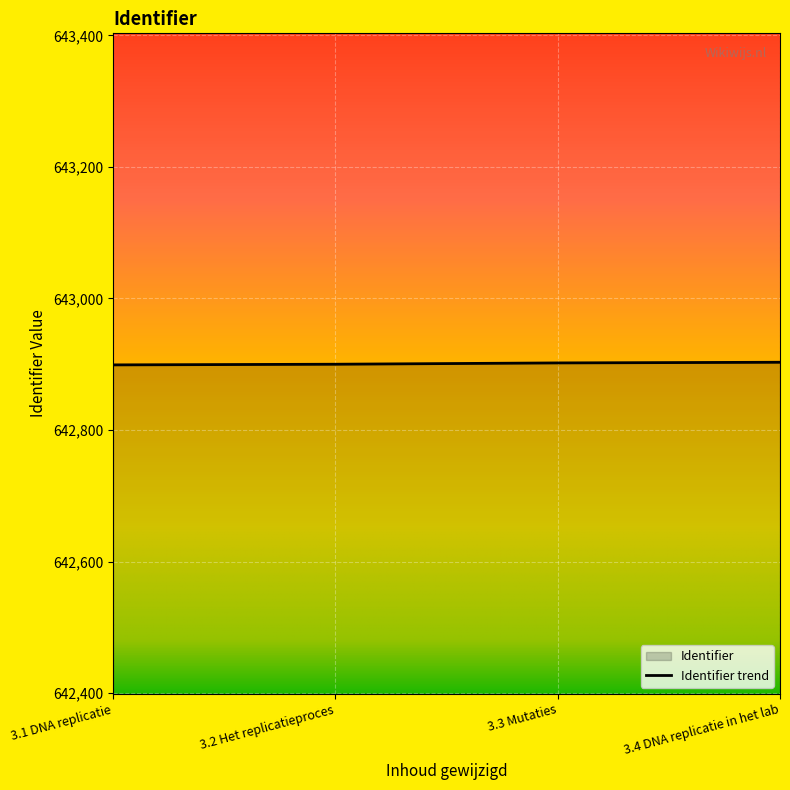

Which category has the highest value across all series?

3.4 DNA replicatie in het lab